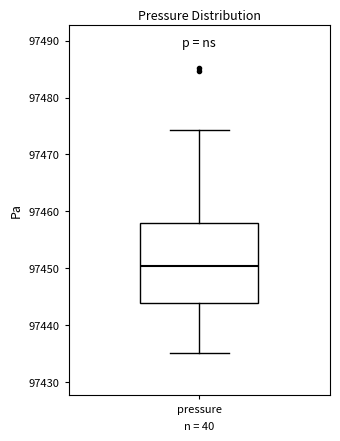

Where is the upper edge of the box for pressure on the y-axis? The values are not printed on the chart, so give them approximately, as read against the axis.

97458